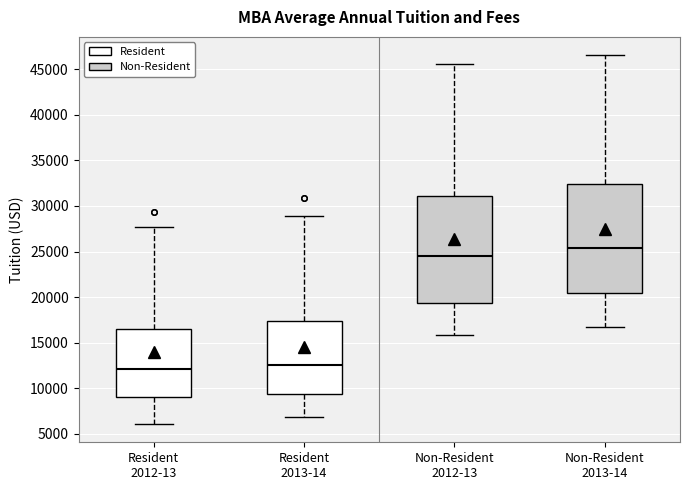

Reading left to right, read every box against the y-axis: the position of its median line, the range the box covers, and the ends of its whiskers. The values are not printed on the chart, so give them approximately, as read against the axis.

Resident 2012-13: median 12000, box 9000 to 16500, whiskers 6000 to 27500
Resident 2013-14: median 12500, box 9500 to 17500, whiskers 7000 to 29000
Non-Resident 2012-13: median 24500, box 19500 to 31000, whiskers 16000 to 45500
Non-Resident 2013-14: median 25500, box 20500 to 32500, whiskers 16500 to 46500